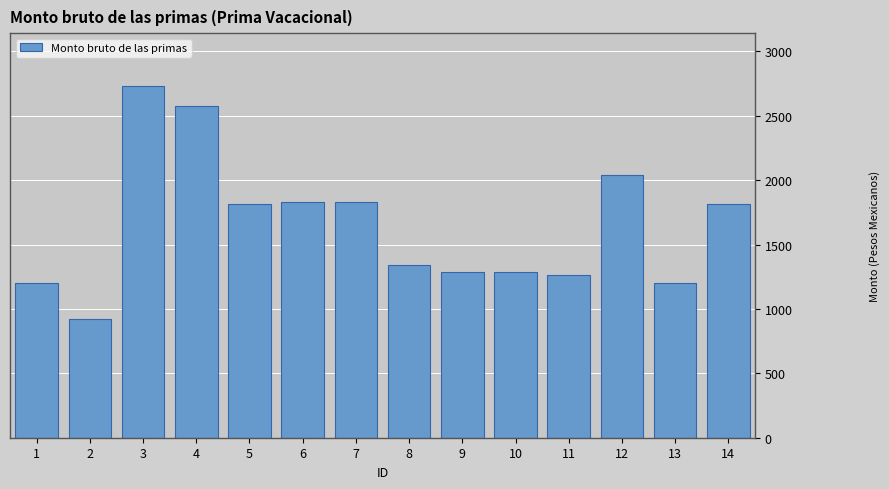

How many values are below 1814?

7